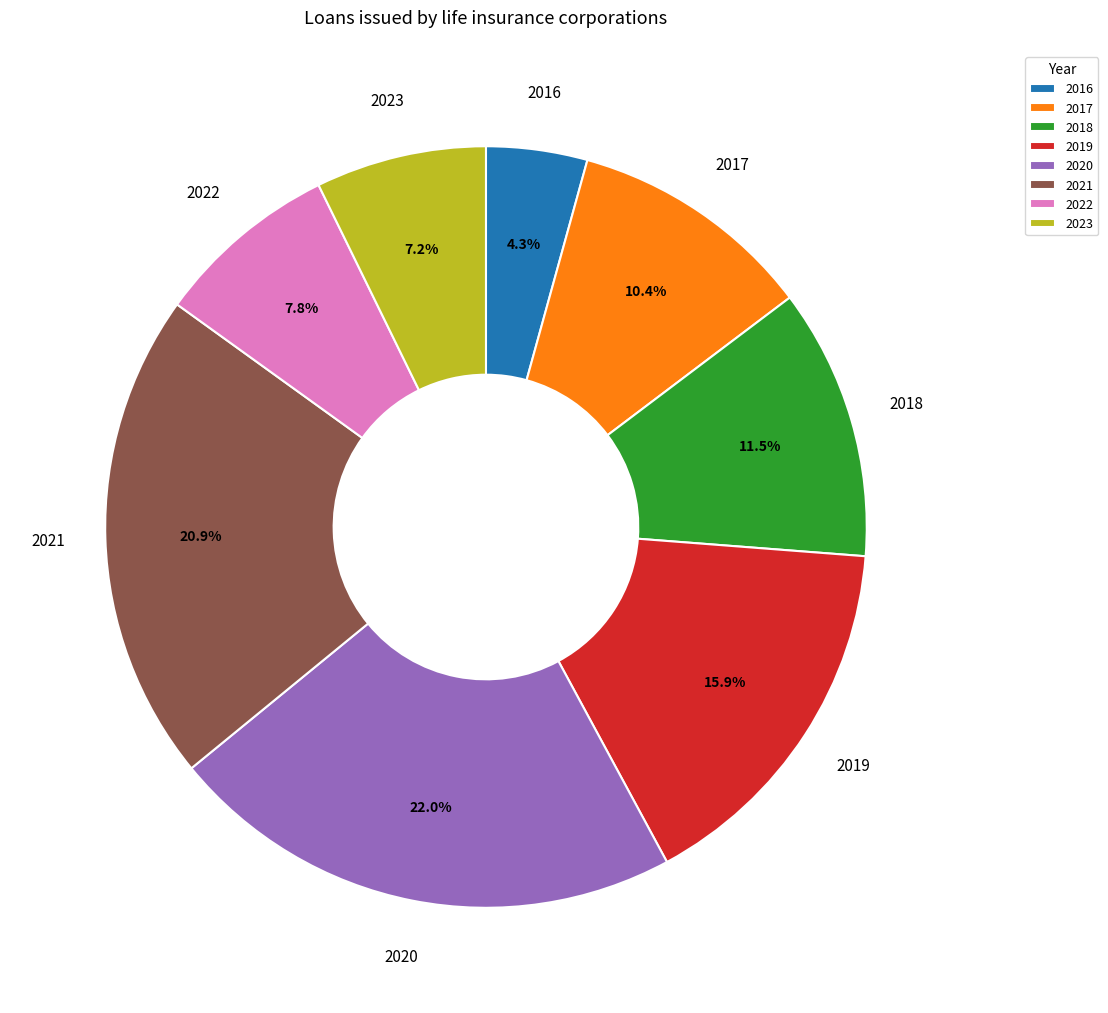

What is the ratio of the value at 2018 to the value at 2017?

1.1